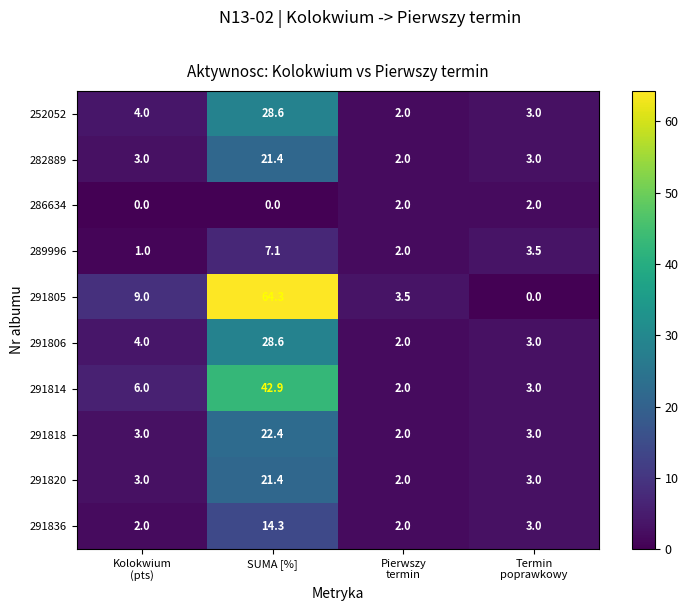

How many data points in 291820 are less than 3?

1